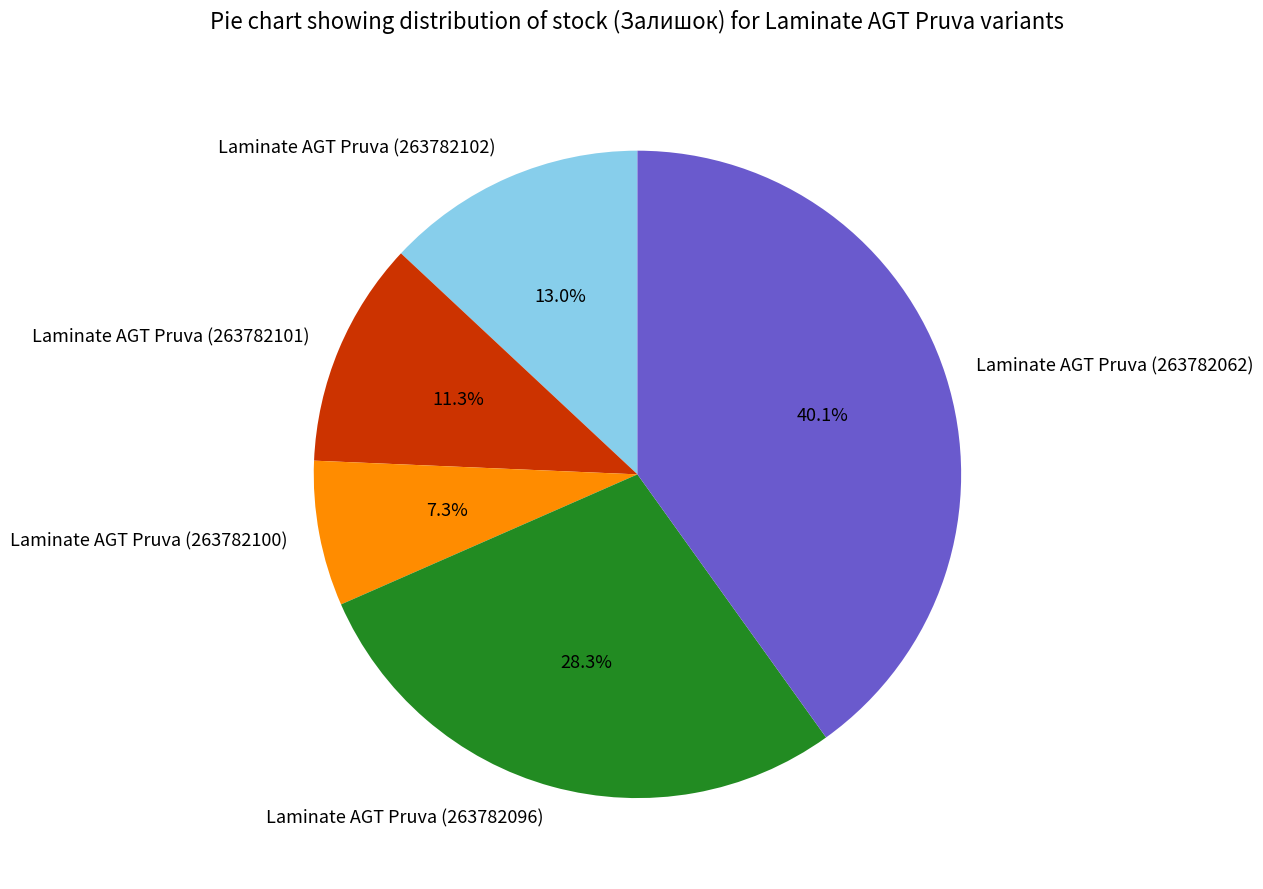

Between Laminate AGT Pruva (263782062) and Laminate AGT Pruva (263782100), which is larger?

Laminate AGT Pruva (263782062)